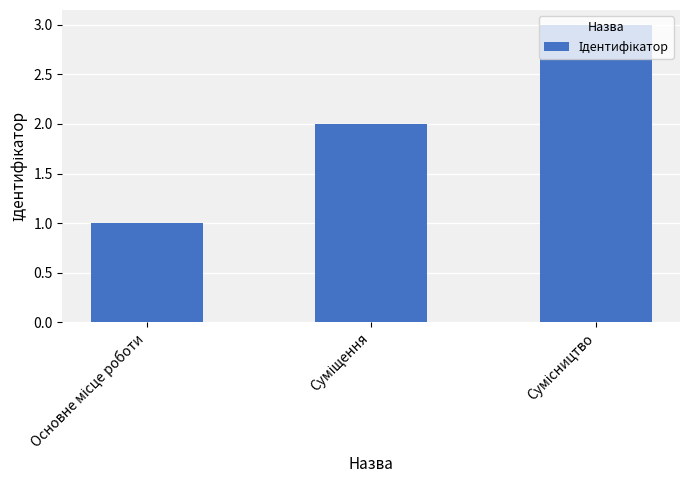

What is the difference between the second highest and minimum values?

1